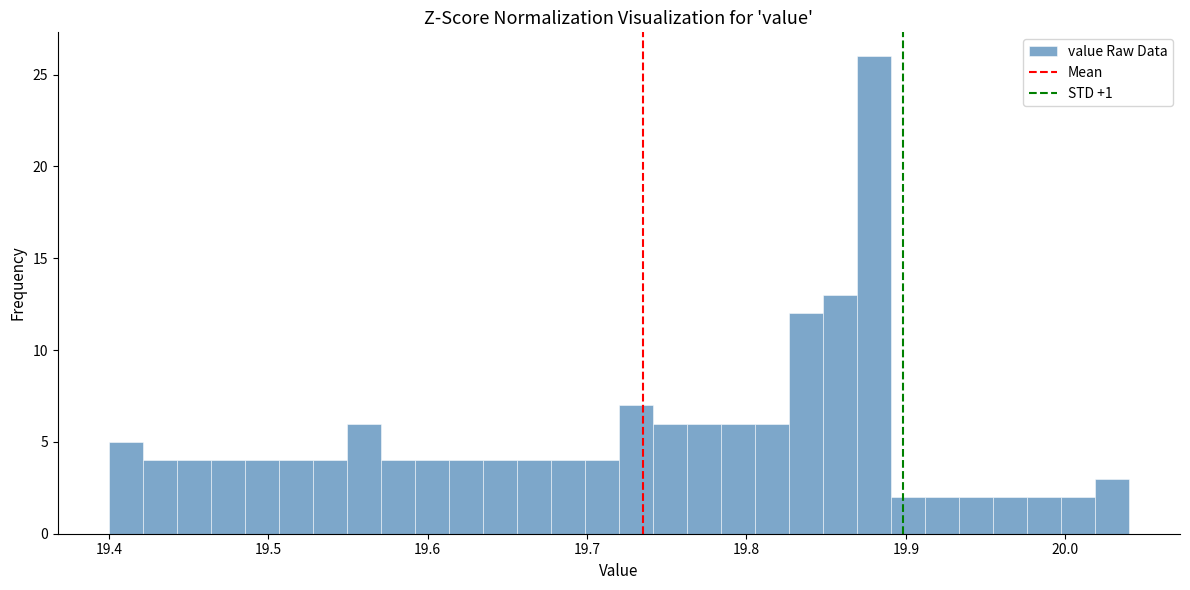

Around what value on the x-axis is the tallest bar? Give the approximate position of its centre, as read against the axis.

19.88